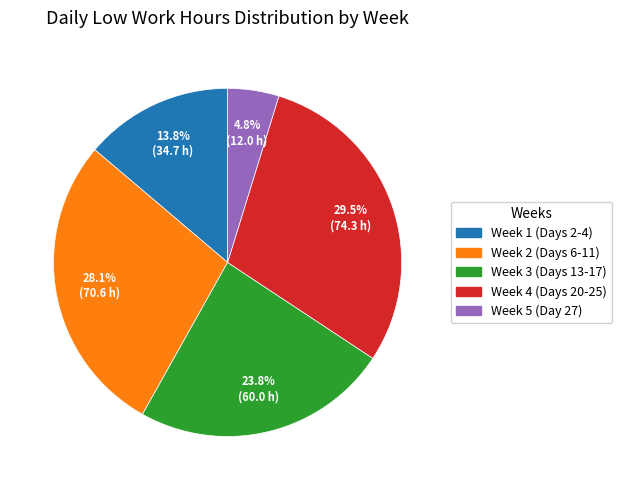

To the nearest percent, what is the average slice percentage?

20%